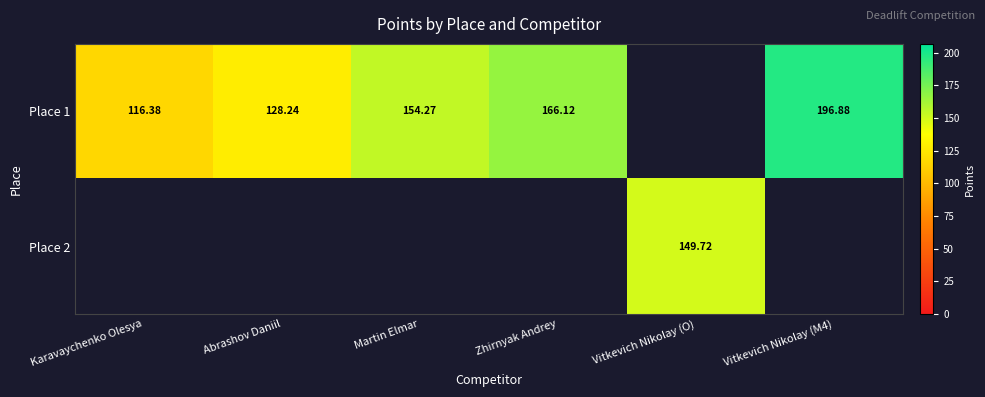

The Place 2 series shows 60.3 at Vitkevich Nikolay (O). True or false?

False